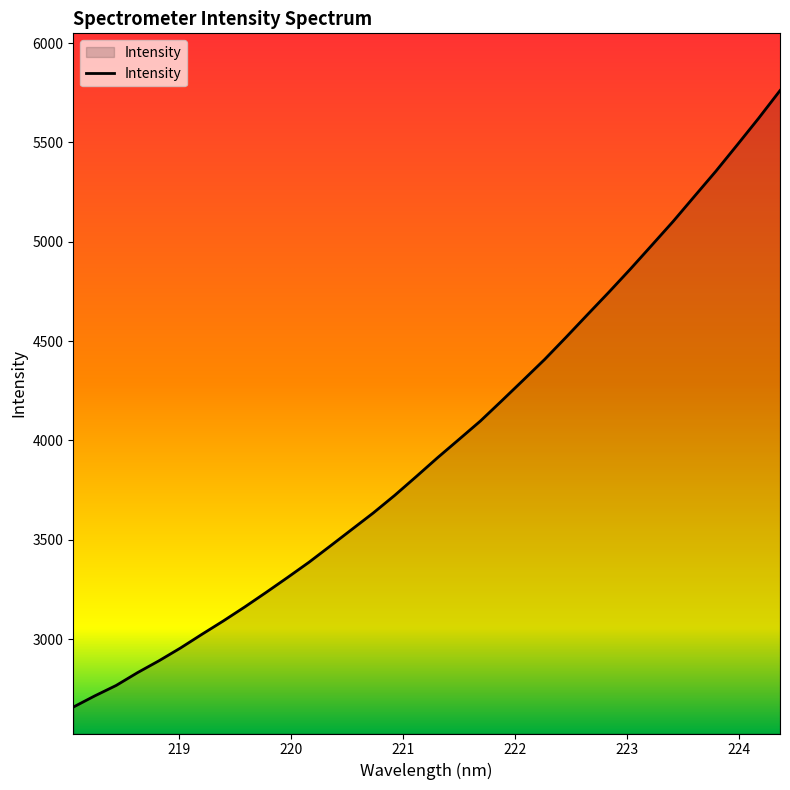

What is the difference between the maximum and minimum values?

3102.8